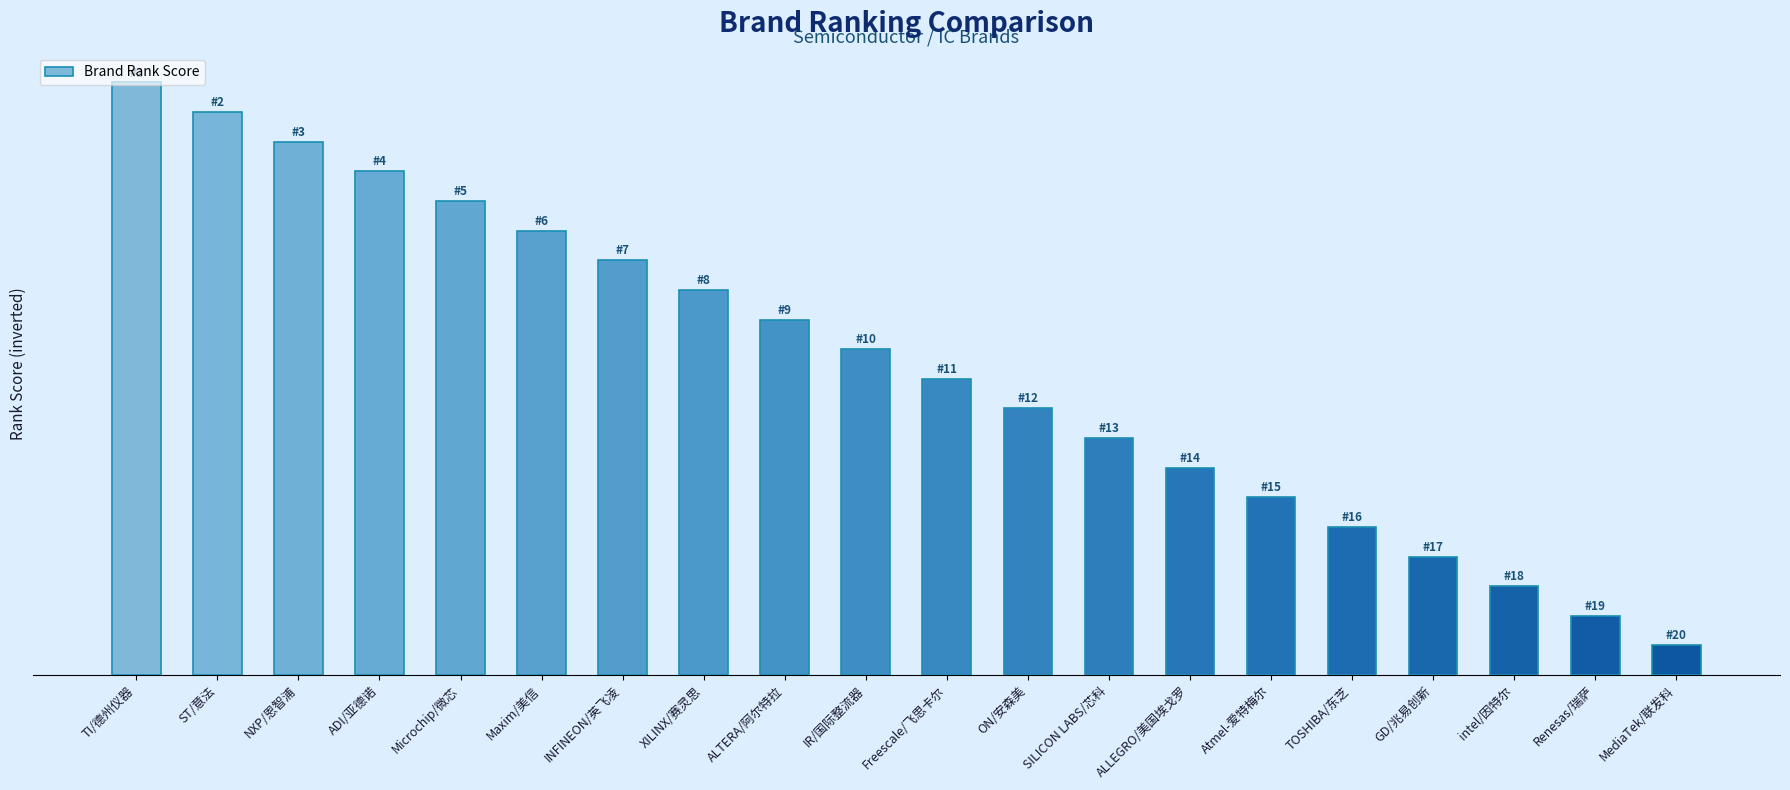

What is the label of the 1st bar from the left?

TI/德州仪器